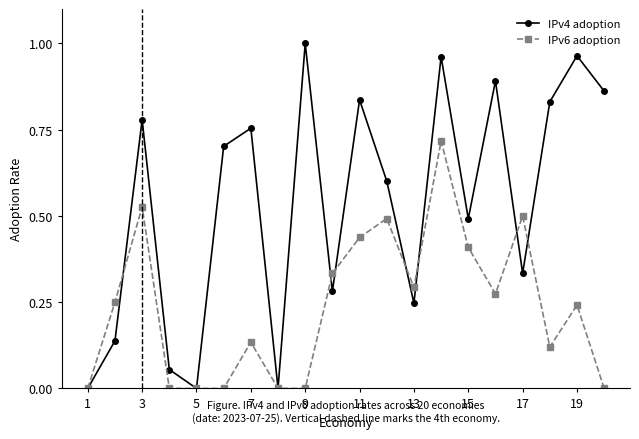

Does the chart have visible grid lines?

No